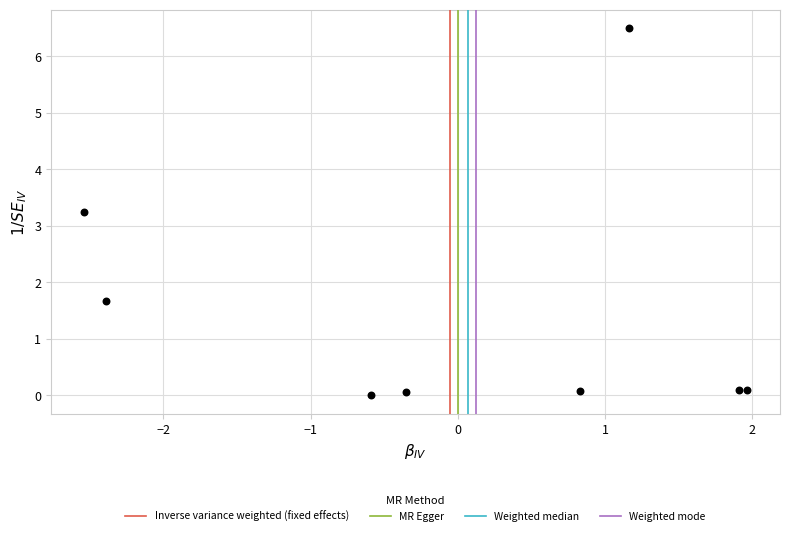

What is the range of Y values (max minus min)?

6.5